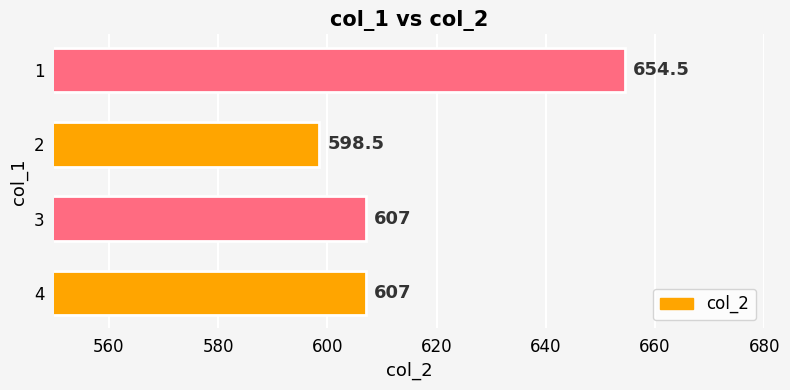

How many data points are less than 607?

1